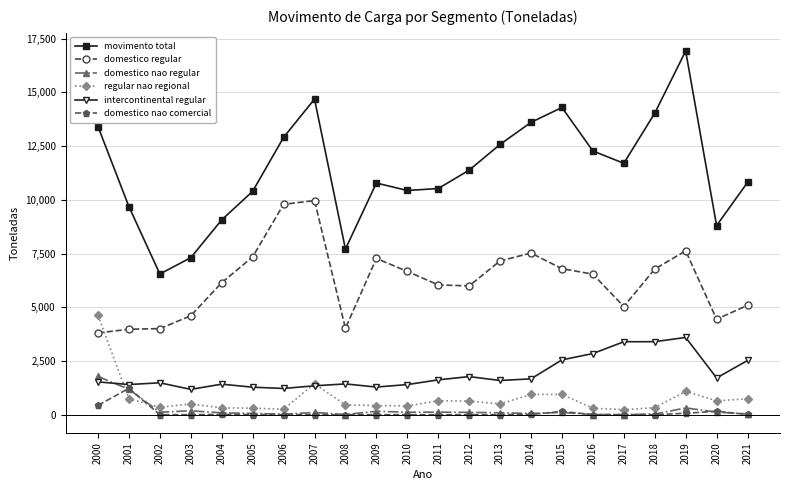

What are all the series names shown in the legend?

movimento total, domestico regular, domestico nao regular, regular nao regional, intercontinental regular, domestico nao comercial